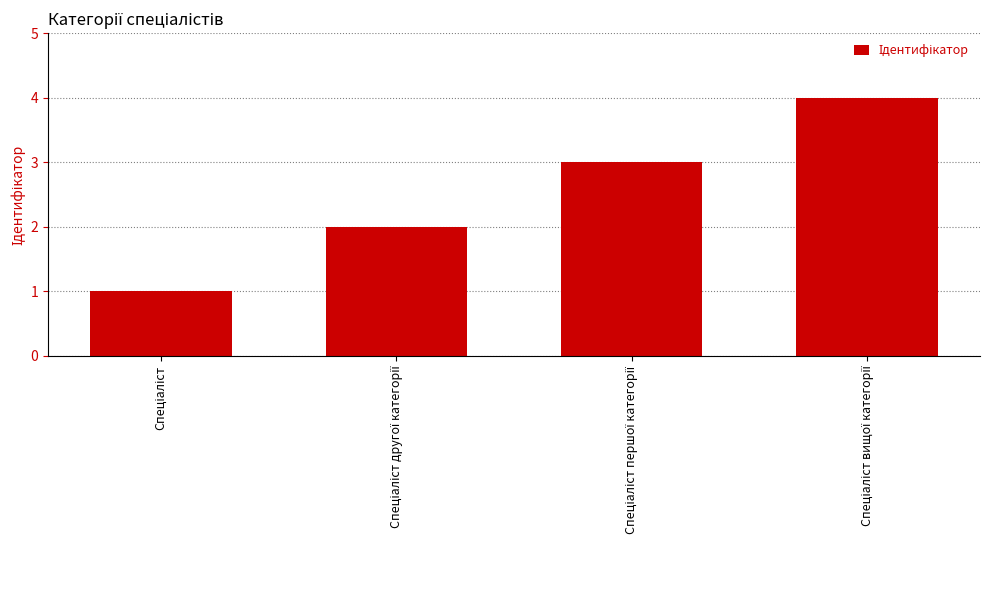

Reading left to right, transcribe all the data shown in this chart.

1	2	3	4